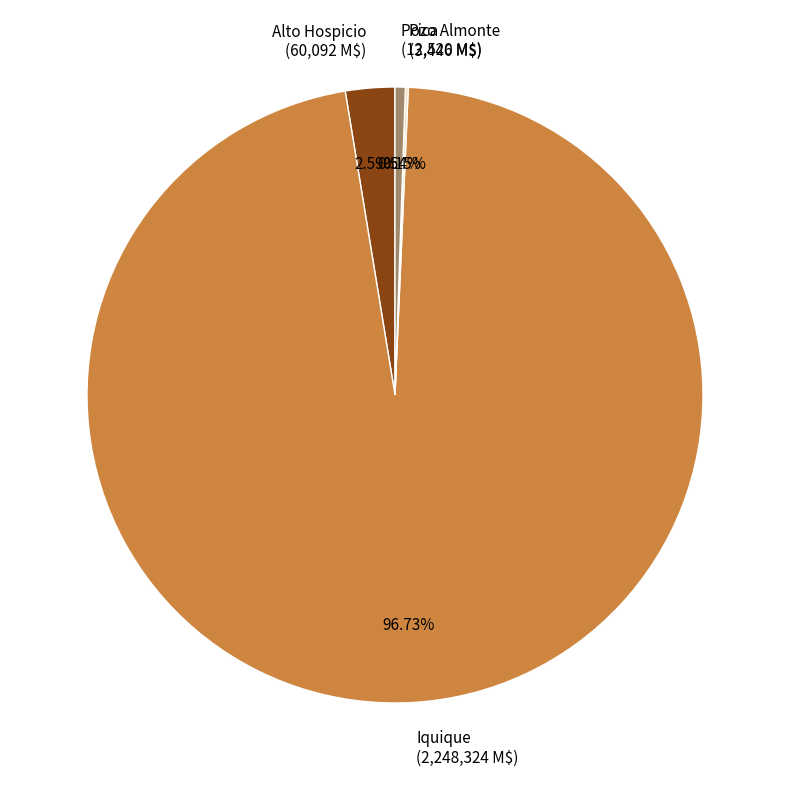

To the nearest percent, what percentage of the pie is Iquique?

97%